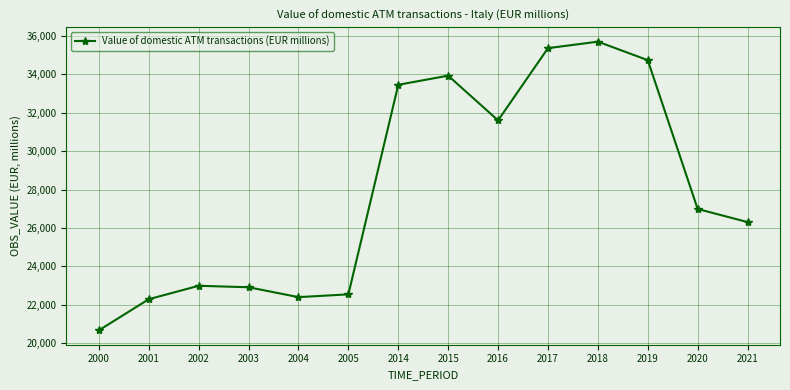

True or false: the data has more than 2 interior local peaks.

True